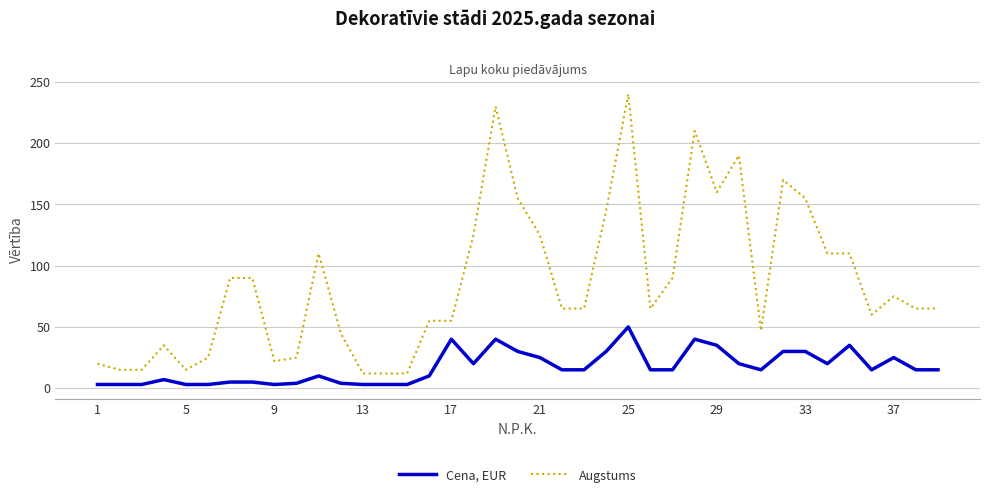

True or false: Cena, EUR and Augstums intersect in this chart.

False